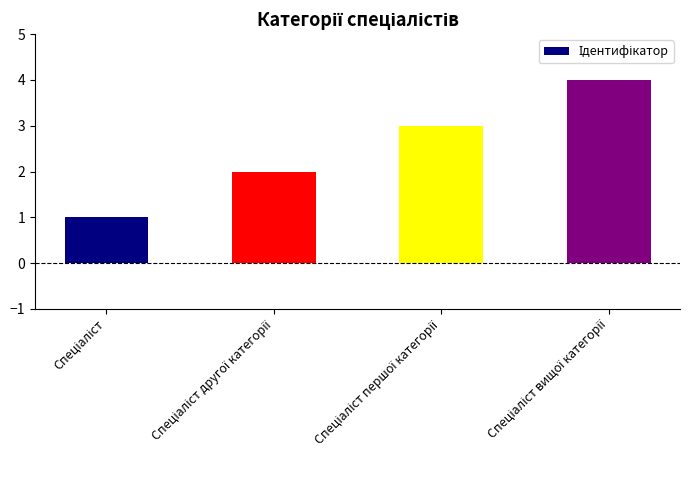

Does the chart contain any negative values?

No